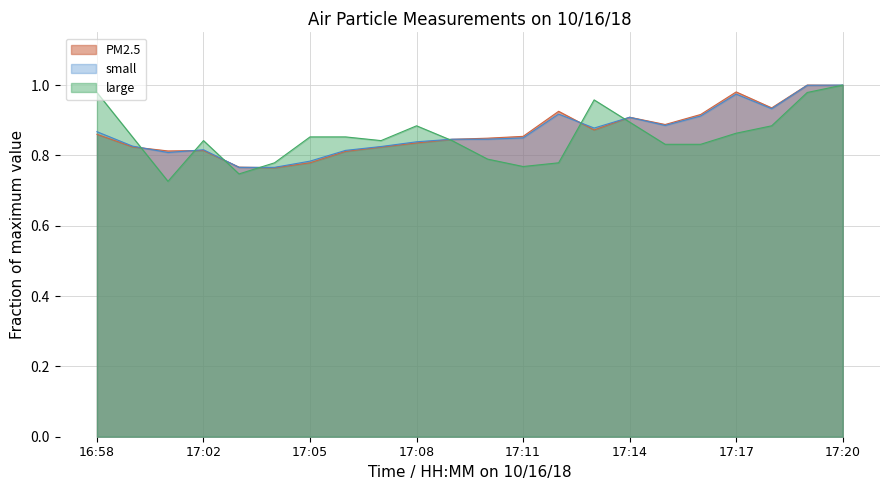

At which category is the sum across all series the highest?

17:20